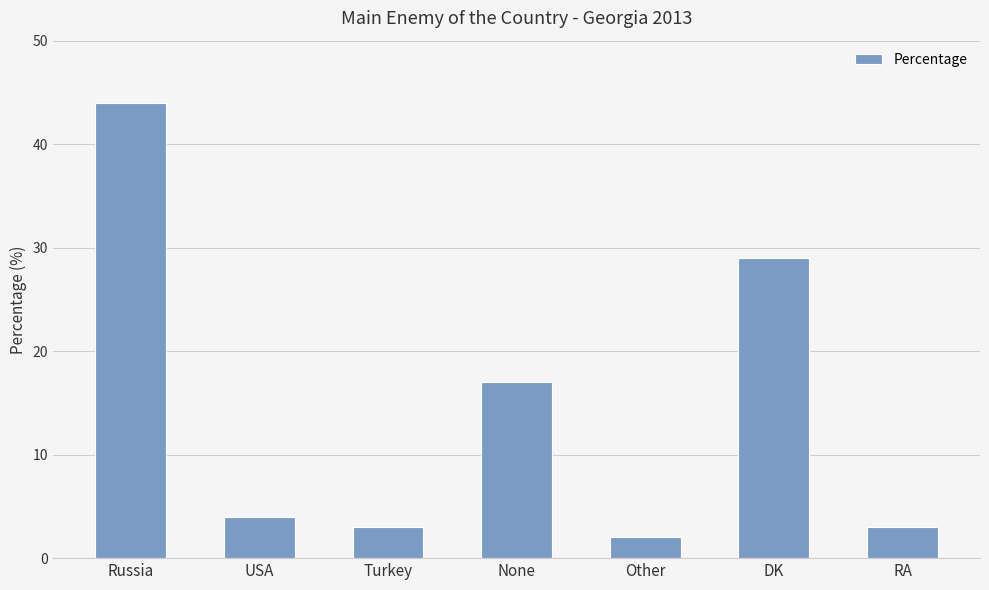

Are the bars grouped side by side (vs. stacked)?

No